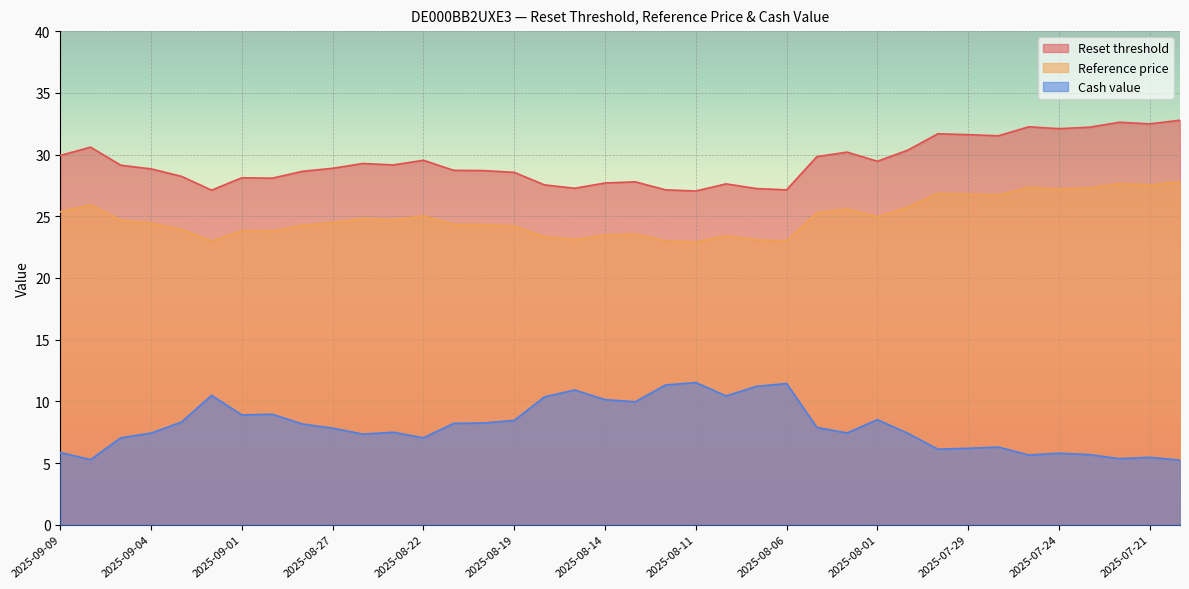

True or false: Reference price and Reset threshold intersect in this chart.

False